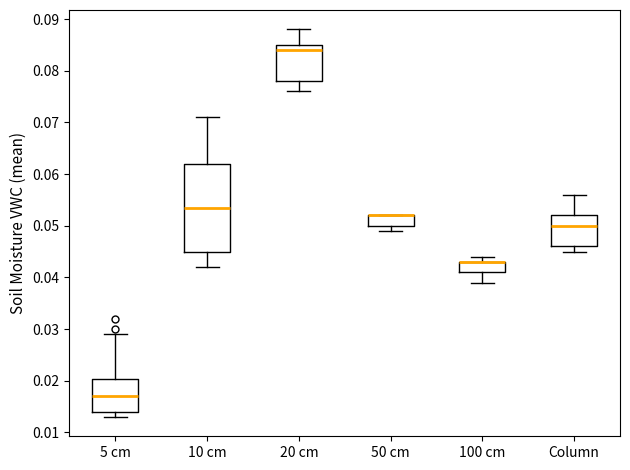

Reading left to right, read every box against the y-axis: the position of its median line, the range the box covers, and the ends of its whiskers. The values are not printed on the chart, so give them approximately, as read against the axis.

5 cm: median 0.017, box 0.014 to 0.020, whiskers 0.013 to 0.029
10 cm: median 0.054, box 0.045 to 0.062, whiskers 0.042 to 0.071
20 cm: median 0.084, box 0.078 to 0.085, whiskers 0.076 to 0.088
50 cm: median 0.052 (drawn on the box's upper edge), box 0.050 to 0.052, whiskers 0.049 to 0.052
100 cm: median 0.043 (drawn on the box's upper edge), box 0.041 to 0.043, whiskers 0.039 to 0.044
Column: median 0.050, box 0.046 to 0.052, whiskers 0.045 to 0.056